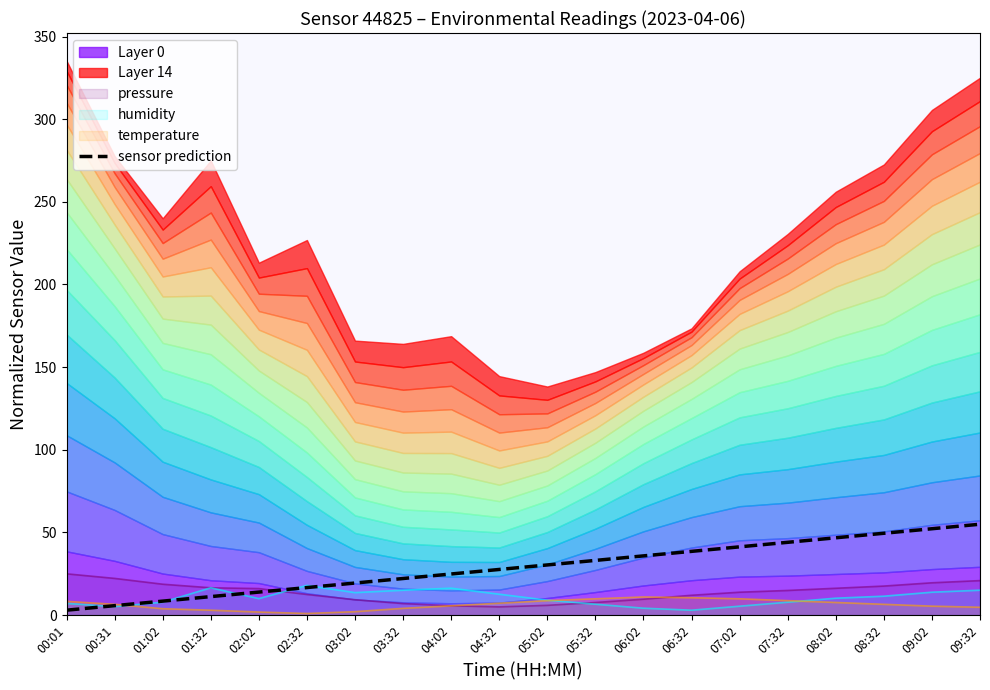

Reading left to right, extract all data points from this chart.

3.0	5.7	8.5	11.2	13.9	16.7	19.4	22.2	24.9	27.6	30.4	33.1	35.8	38.6	41.3	44.1	46.8	49.5	52.3	55.0